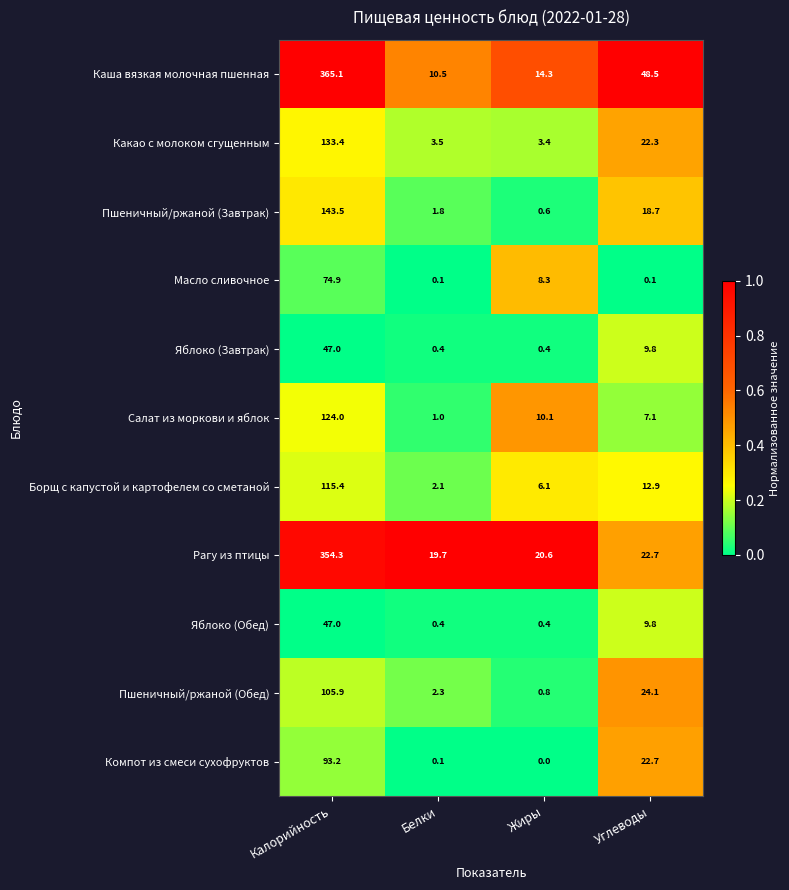

What is the sum of all Борщ с капустой и картофелем со сметаной values?

136.5